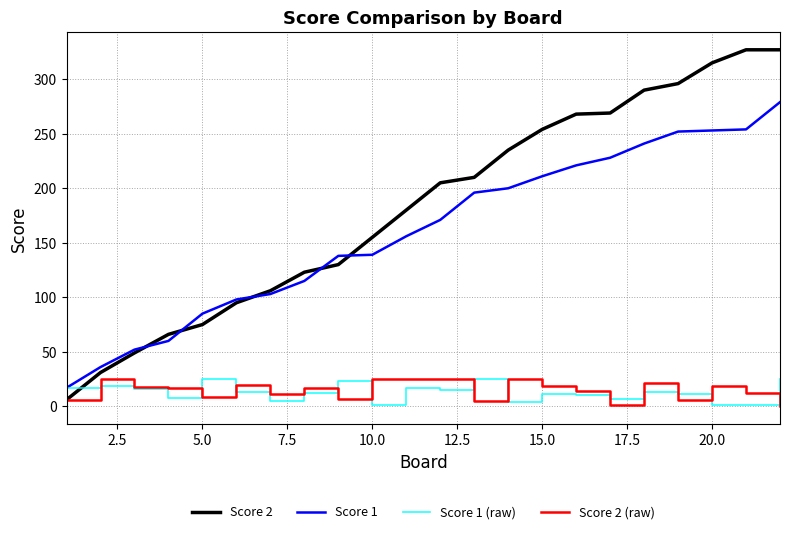

Which series has the largest total across all categories?

Score 2